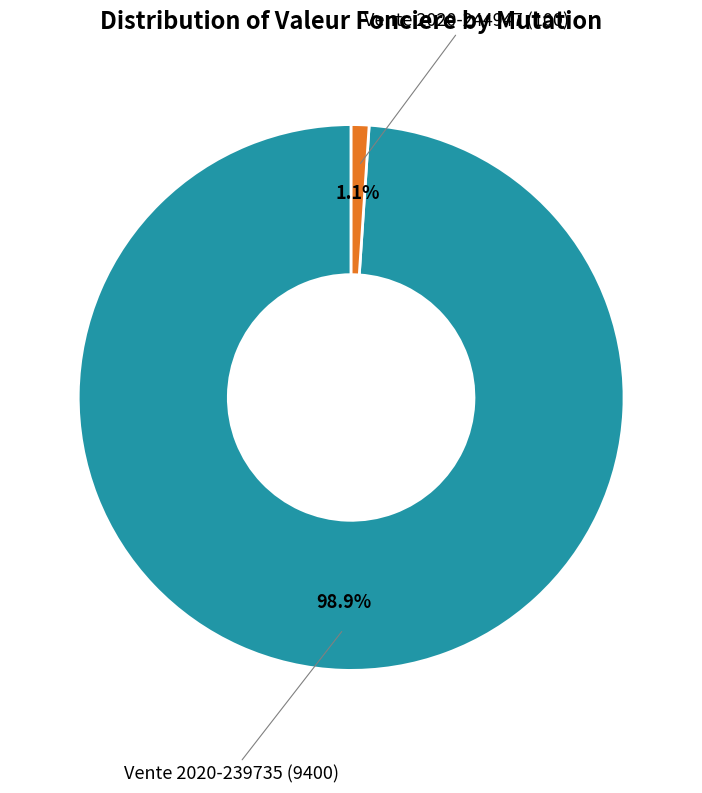

Between Vente 2020-244947 and Vente 2020-239735, which is larger?

Vente 2020-239735